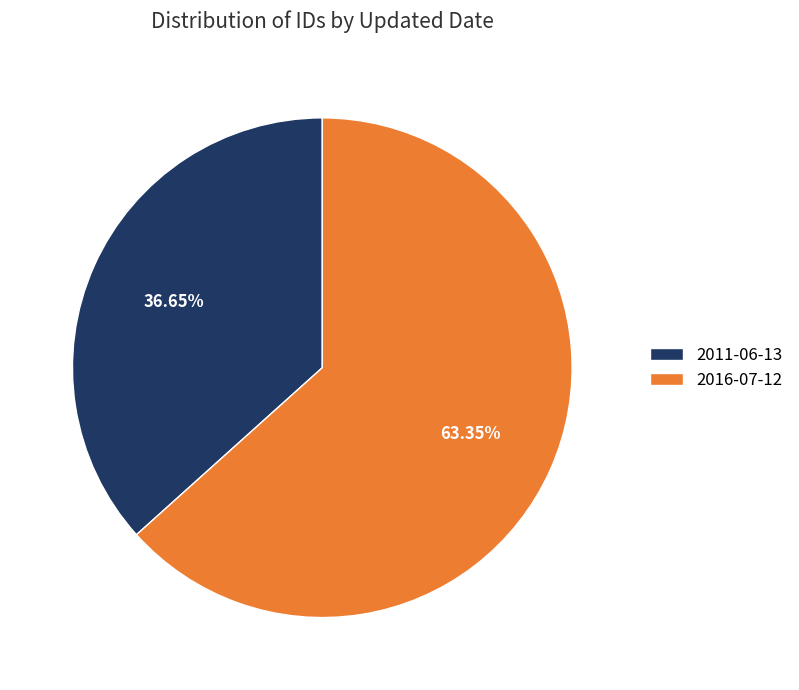

Do 2016-07-12 and 2011-06-13 together represent more than half of the pie?

Yes